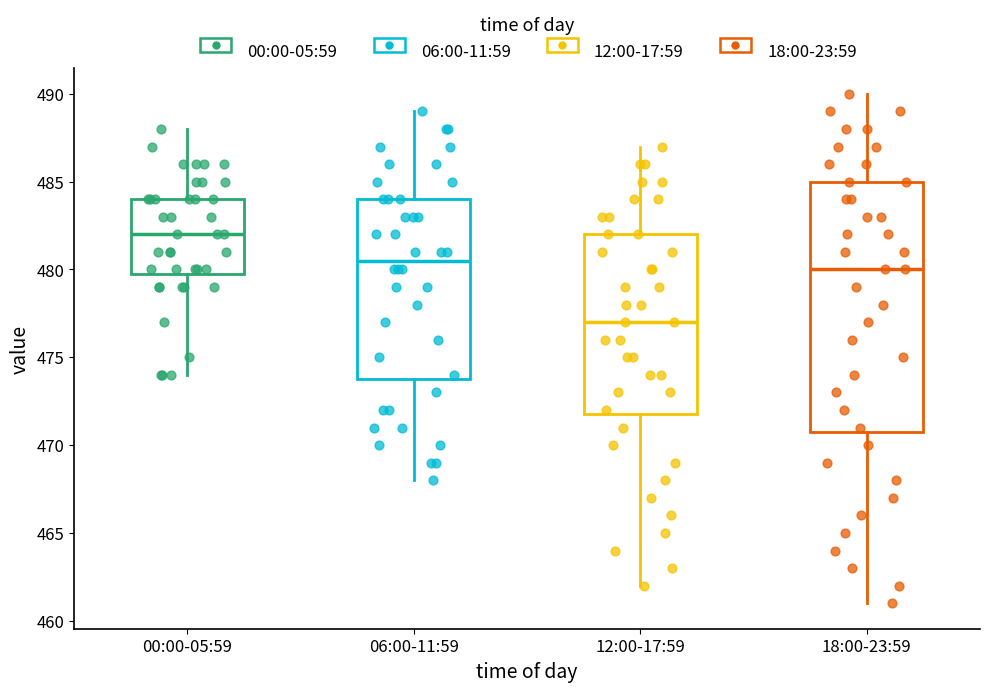

Reading left to right, transcribe this box plot: for each box, give where its median line is, the range the box spans, and where its two whiskers end, as read against the y-axis. The values are not printed on the chart, so give them approximately, as read against the axis.

00:00-05:59: median 482.0, box 480.0 to 484.0, whiskers 474.0 to 488.0
06:00-11:59: median 480.5, box 474.0 to 484.0, whiskers 468.0 to 489.0
12:00-17:59: median 477.0, box 472.0 to 482.0, whiskers 462.0 to 487.0
18:00-23:59: median 480.0, box 471.0 to 485.0, whiskers 461.0 to 490.0